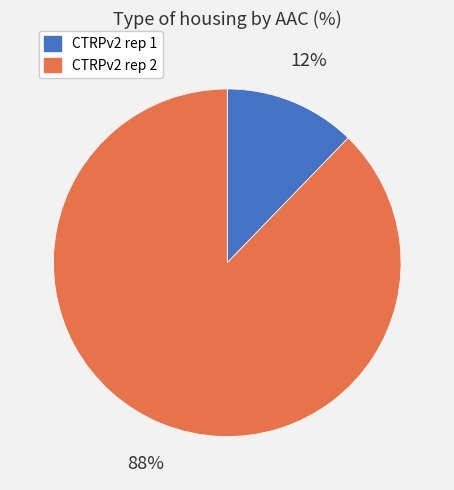

Between CTRPv2 rep 2 and CTRPv2 rep 1, which is larger?

CTRPv2 rep 2